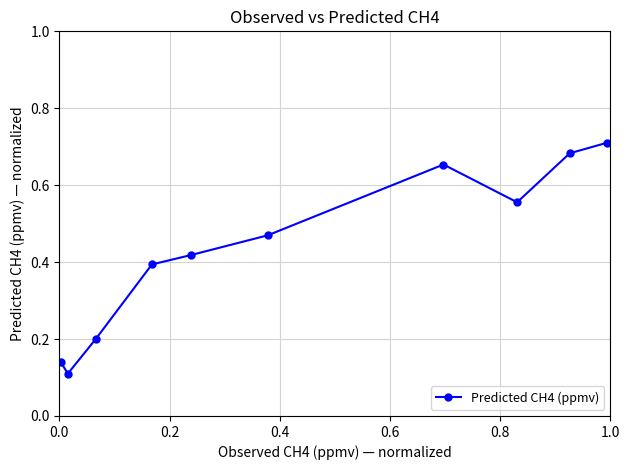

What is the sum of all values?

4.3